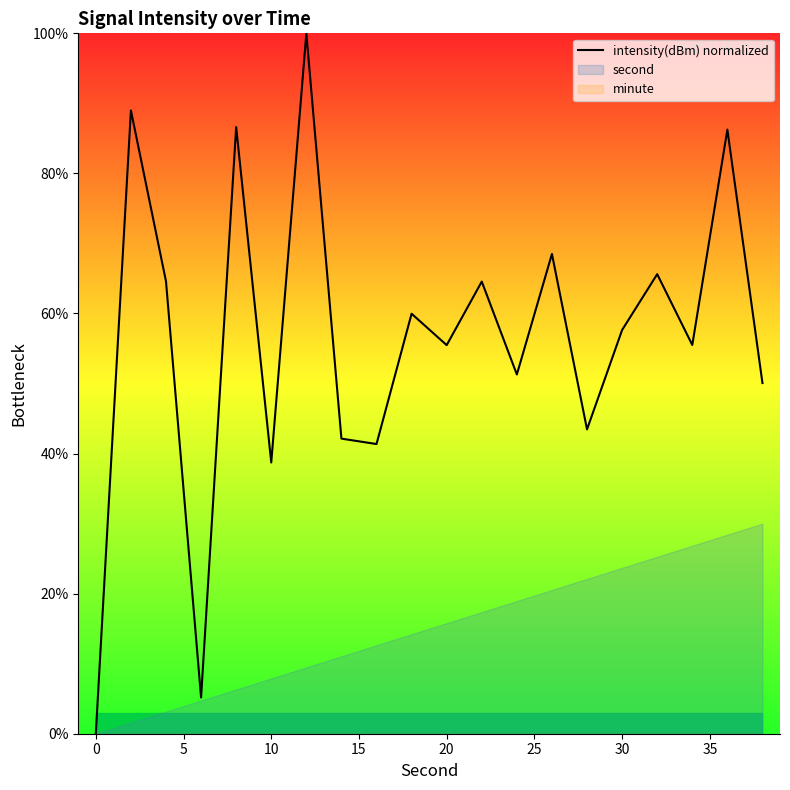

How many values exceed 57?

10